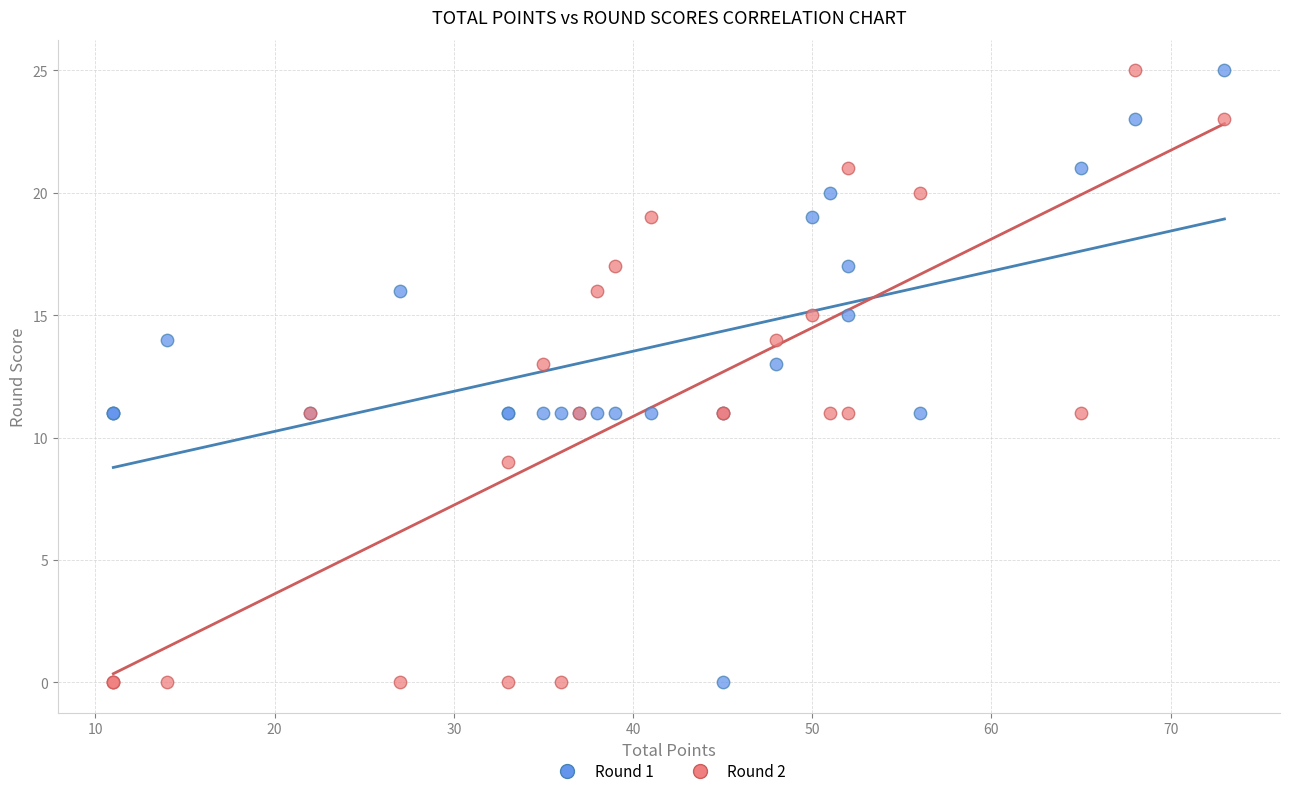

What are all the series names shown in the legend?

Round 1, Round 2